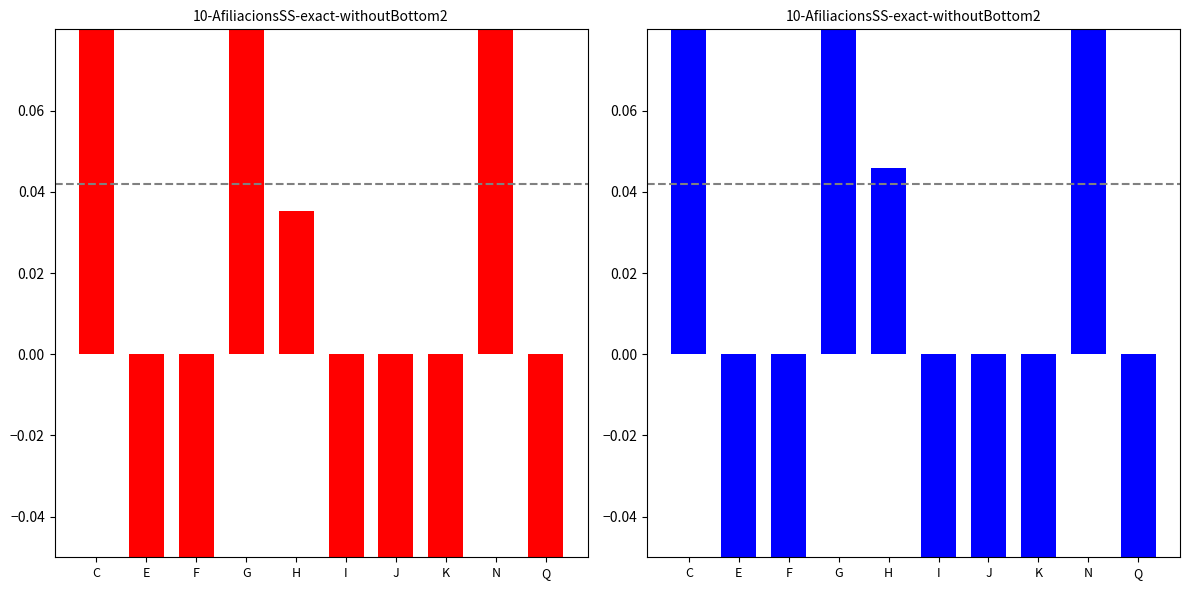

Are the bars grouped side by side (vs. stacked)?

Yes